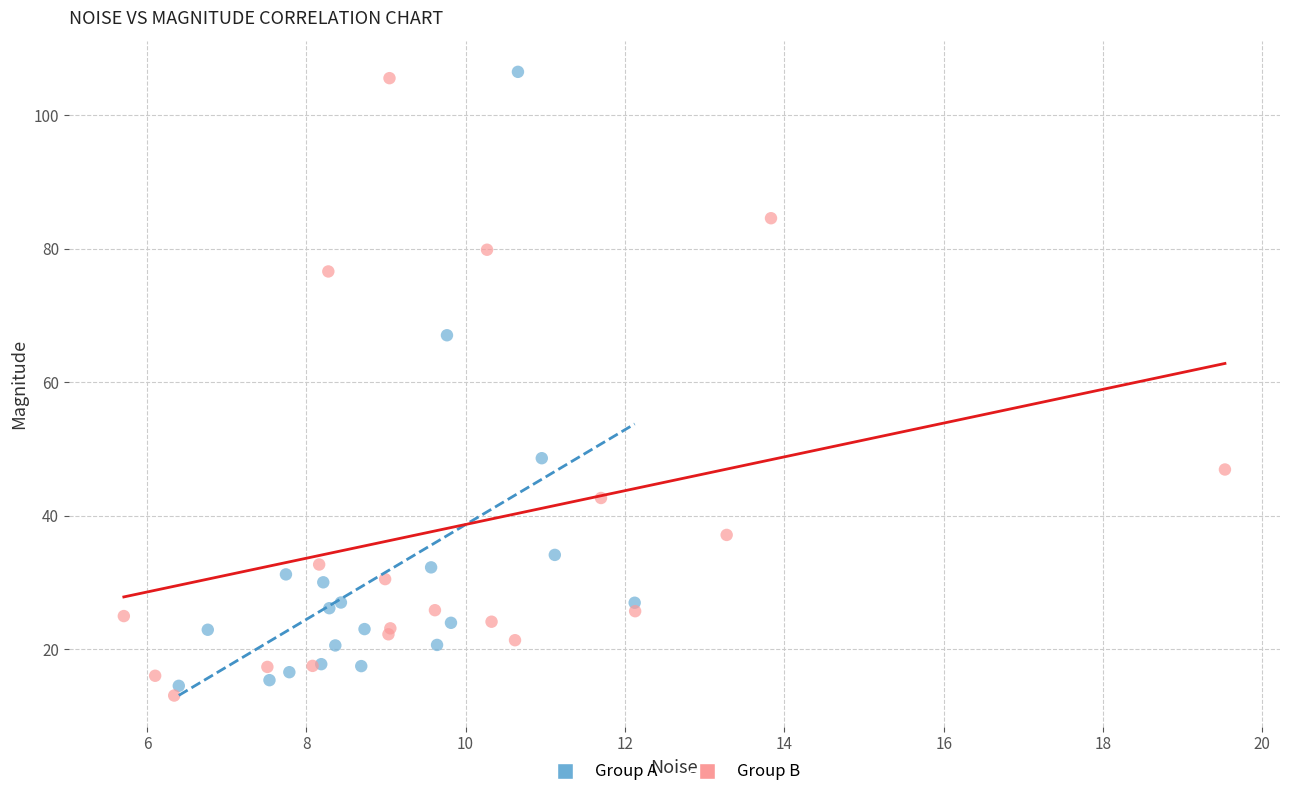

Which series contains the highest Y value?

Group A